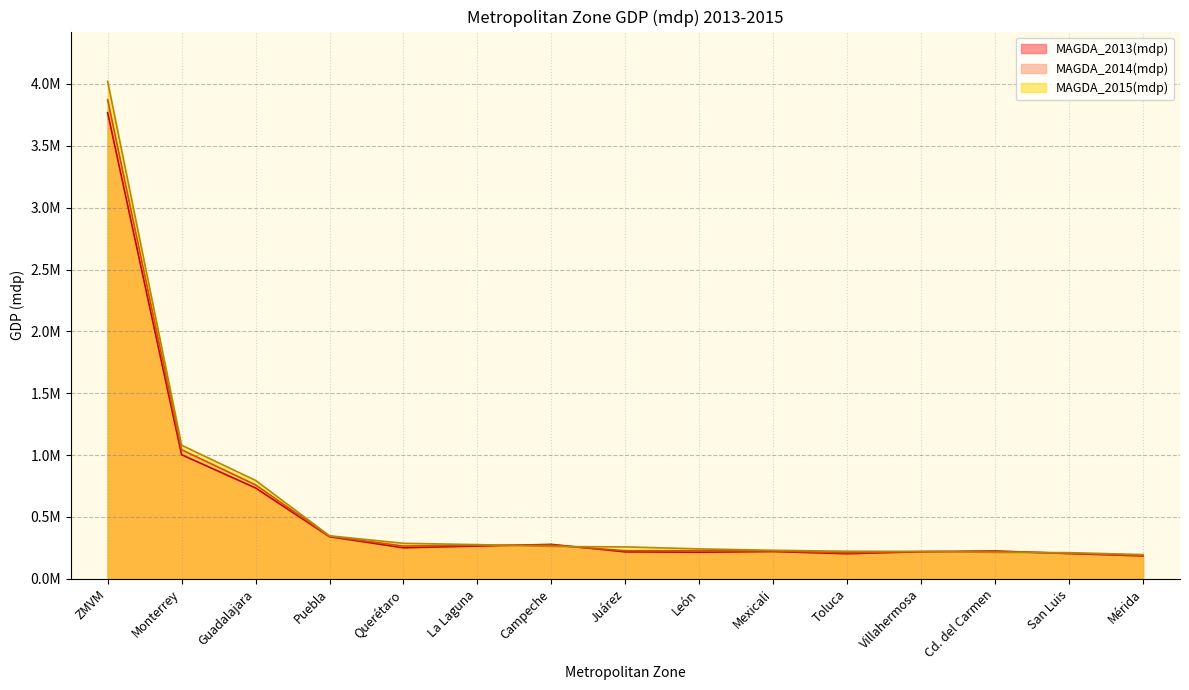

What is the maximum value for MAGDA_2015(mdp)?

4021451.4